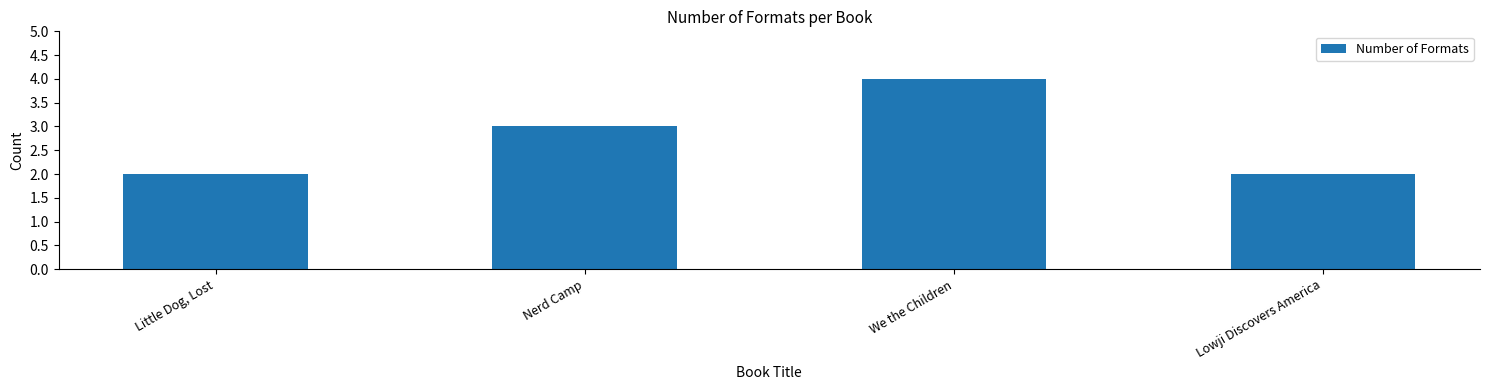

The value at Little Dog, Lost is 2. True or false?

True